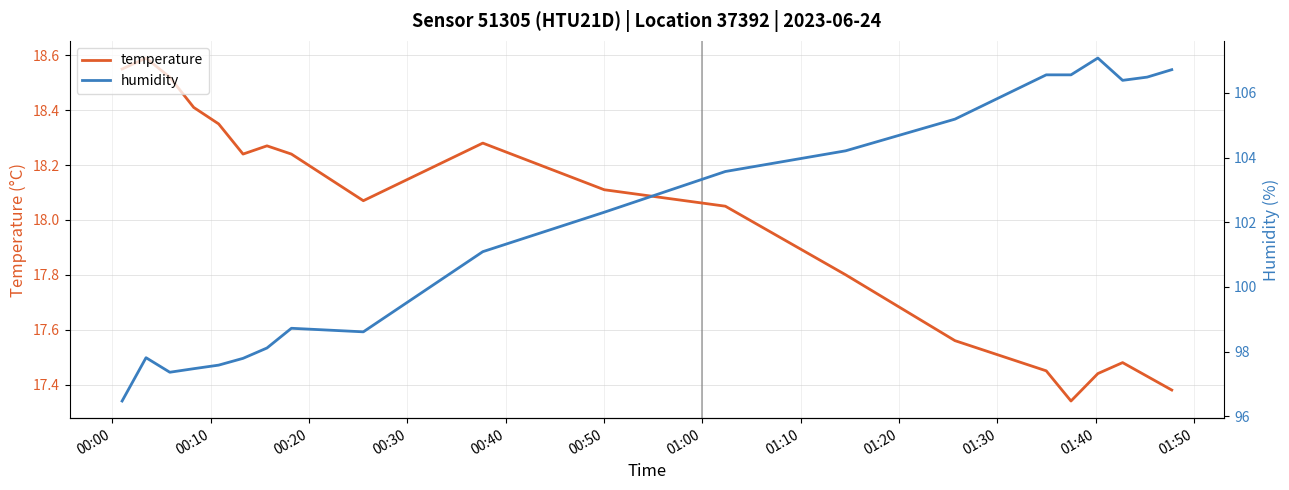

Rank the series by their average value, from highest to lowest.

humidity, temperature